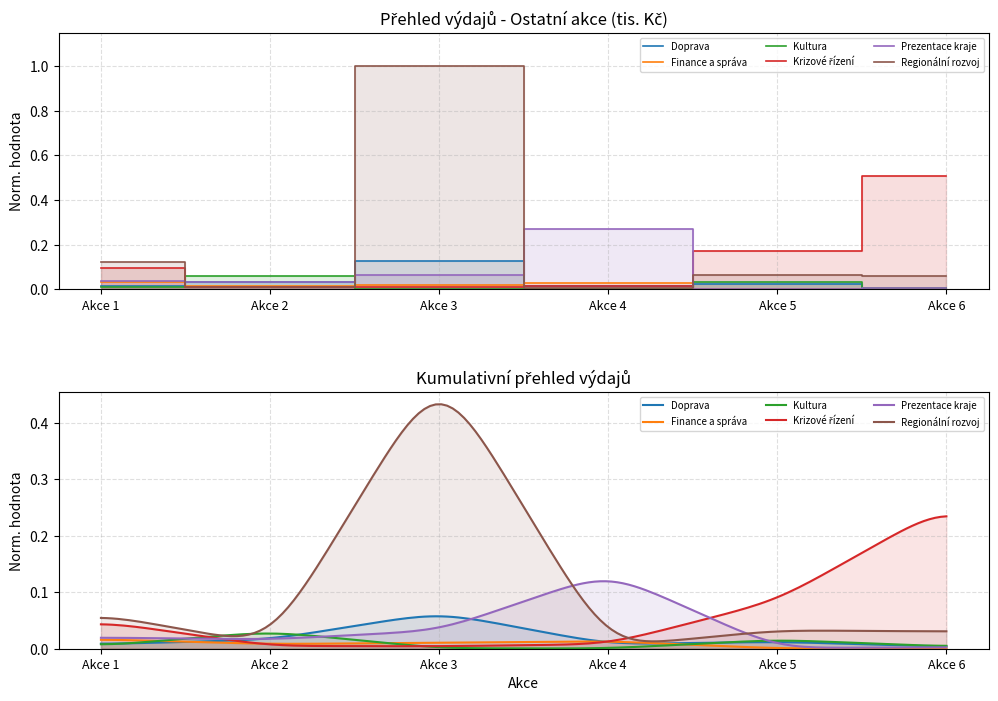

True or false: Finance a správa has more than 1 interior local peaks.

False